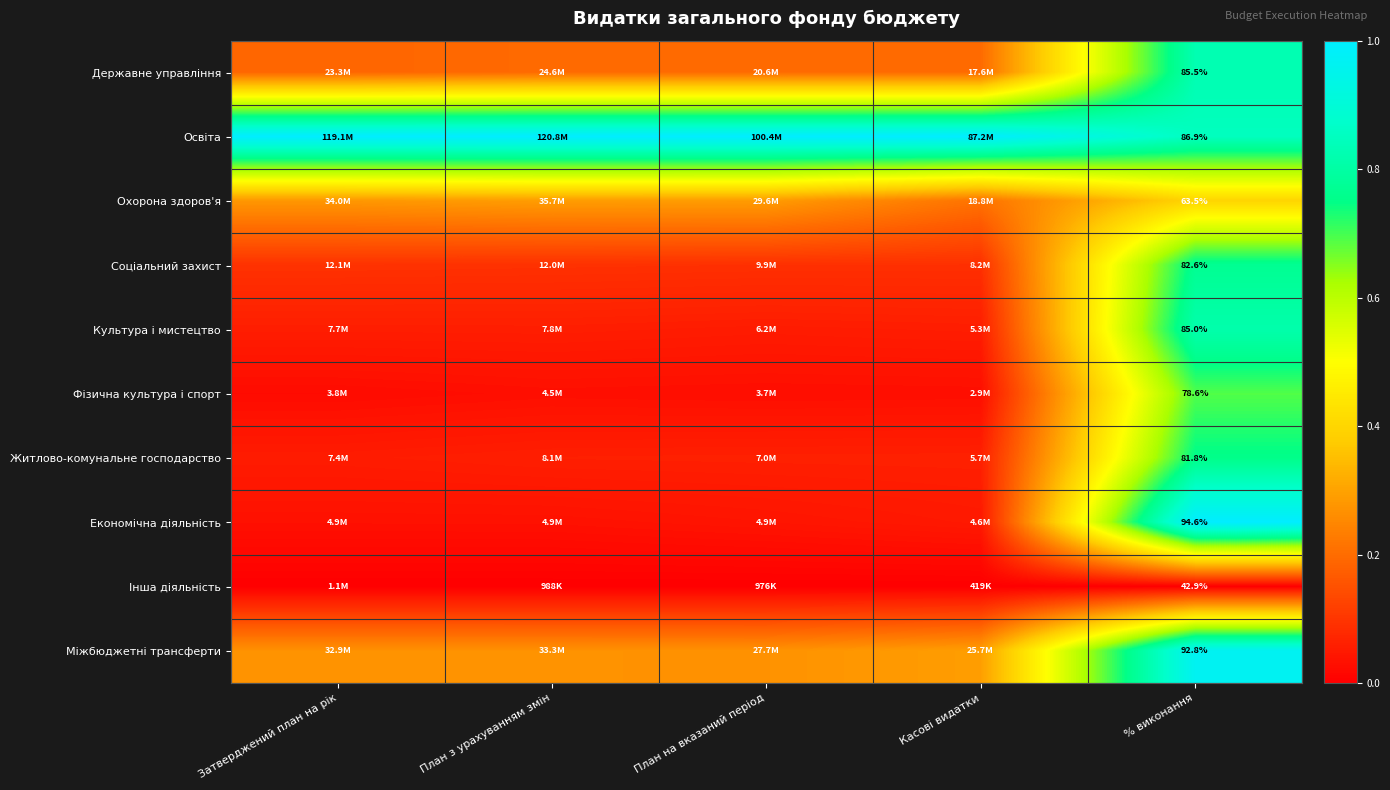

The Економічна діяльність series shows 0.0 at План з урахуванням змін. True or false?

False